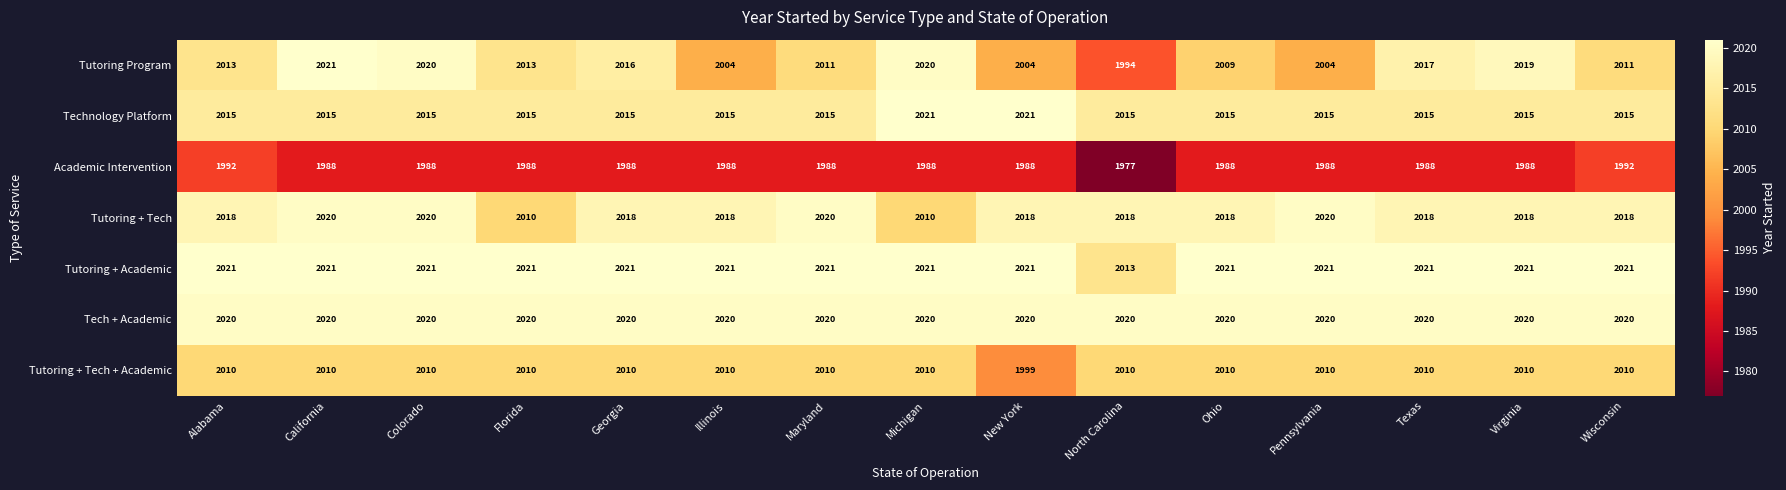

What is the difference between the Tutoring Program values at Michigan and Pennsylvania?

16